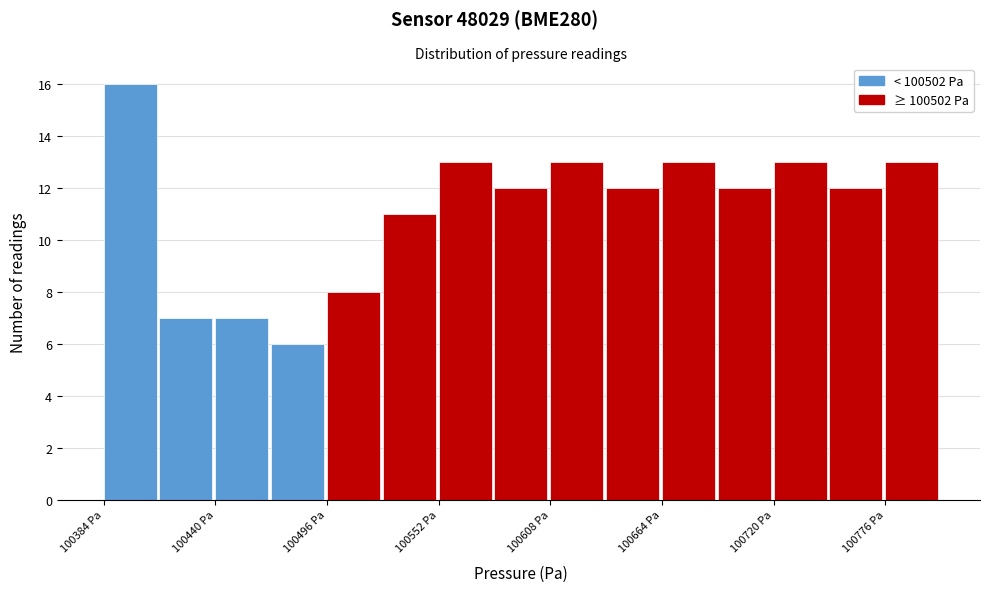

Around what value on the x-axis is the tallest bar? Give the approximate position of its centre, as read against the axis.

100400